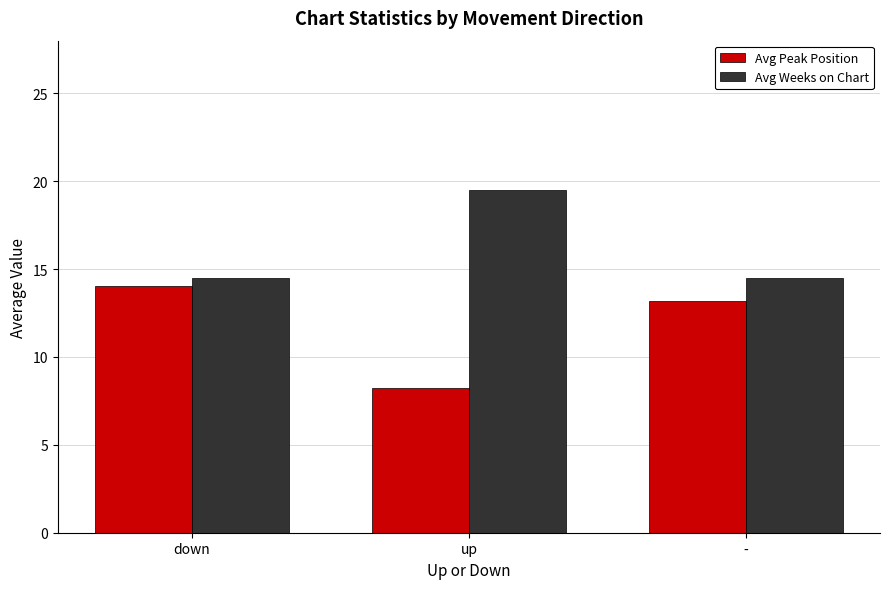

What is the sum of all Avg Weeks on Chart values?

48.5